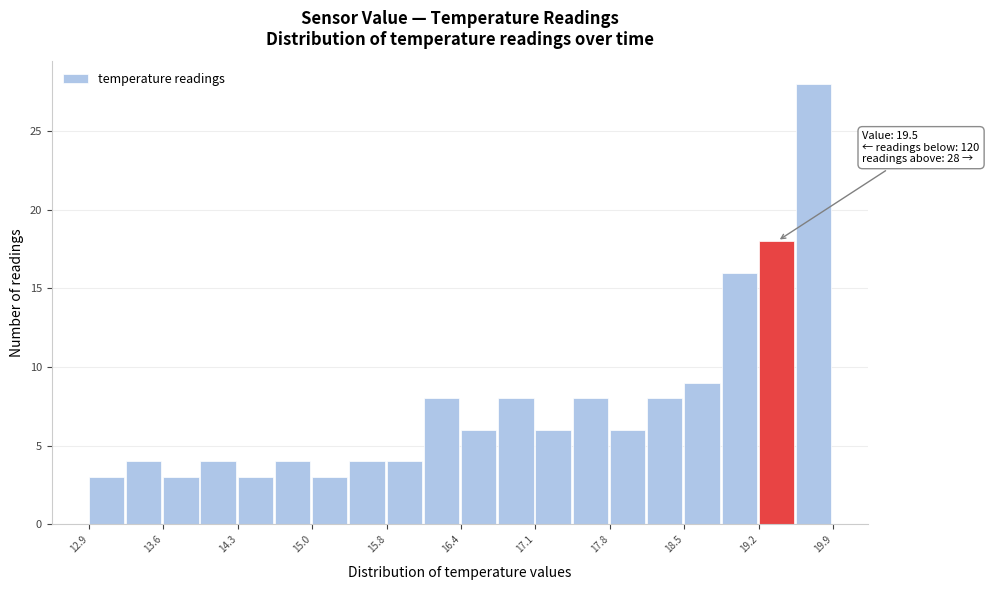

Read against the x-axis, roughly where is the centre of the tallest bar?

19.8